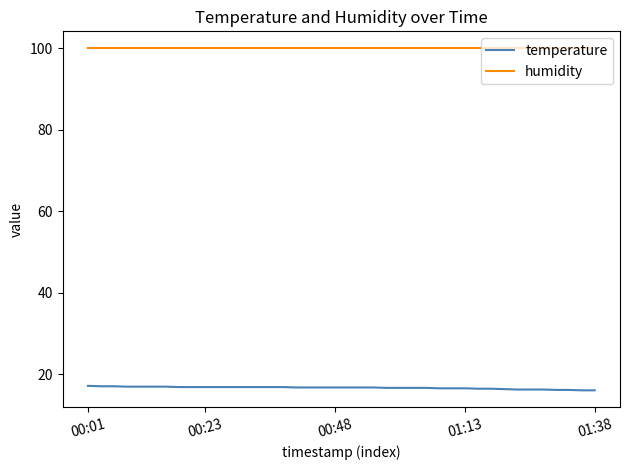

List the series in order of their peak value, highest first.

humidity, temperature